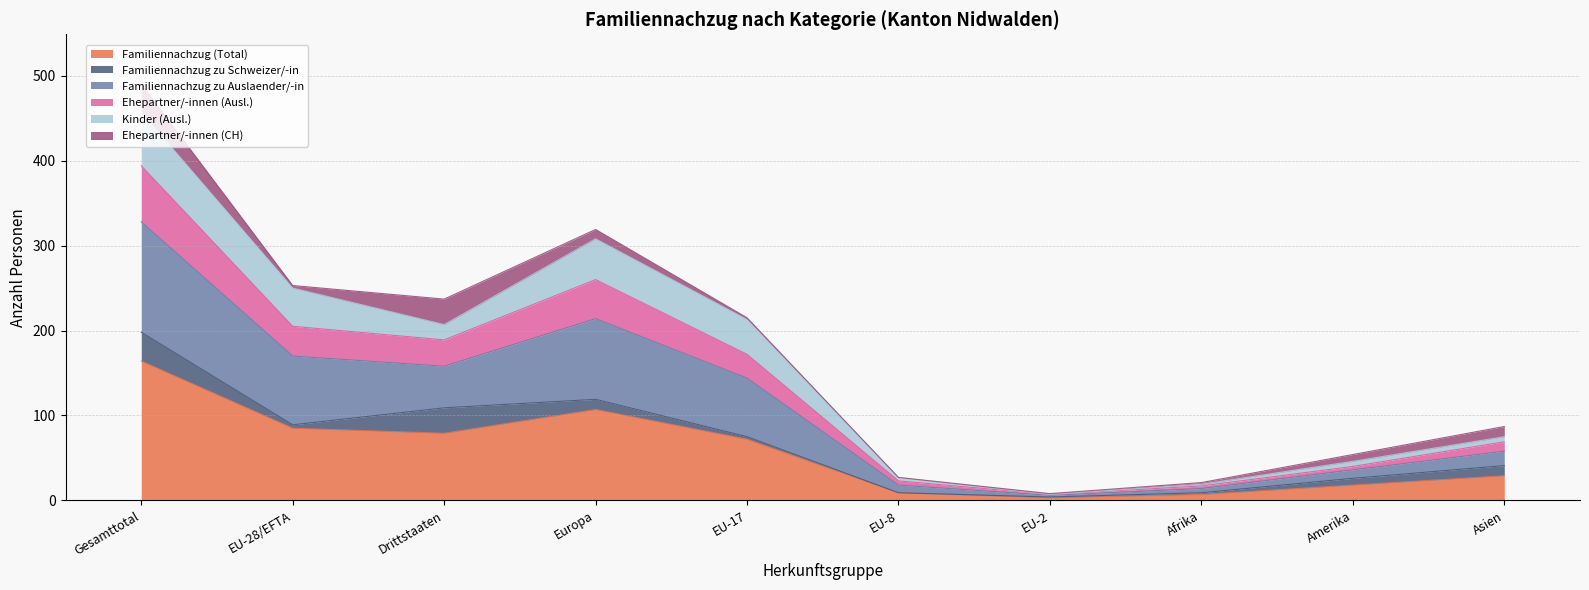

At which category is the sum across all series the highest?

Gesamttotal